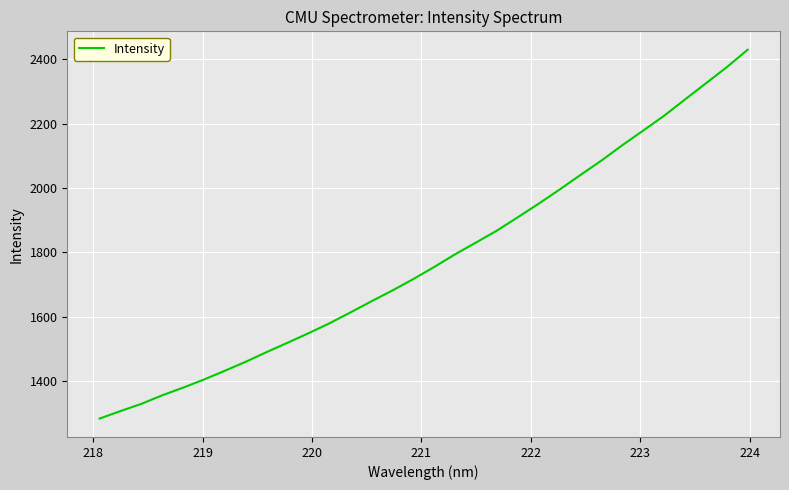

What is the greatest value displayed?

2429.6